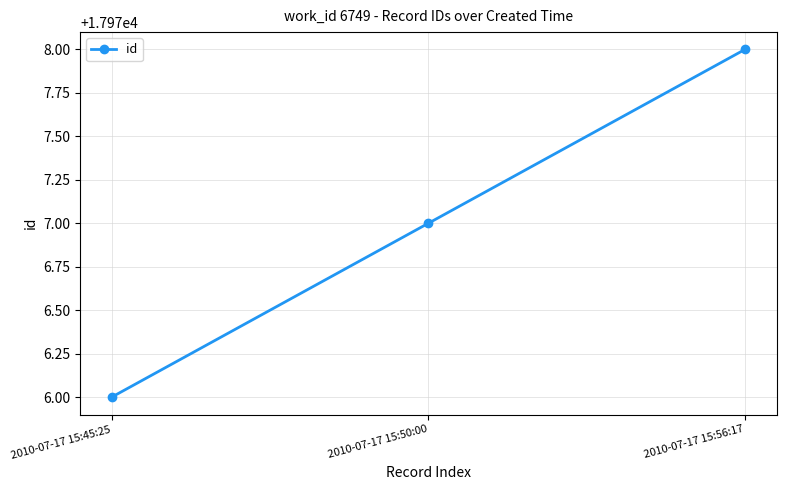

The value at 2010-07-17 15:50:00 is 17977. True or false?

True